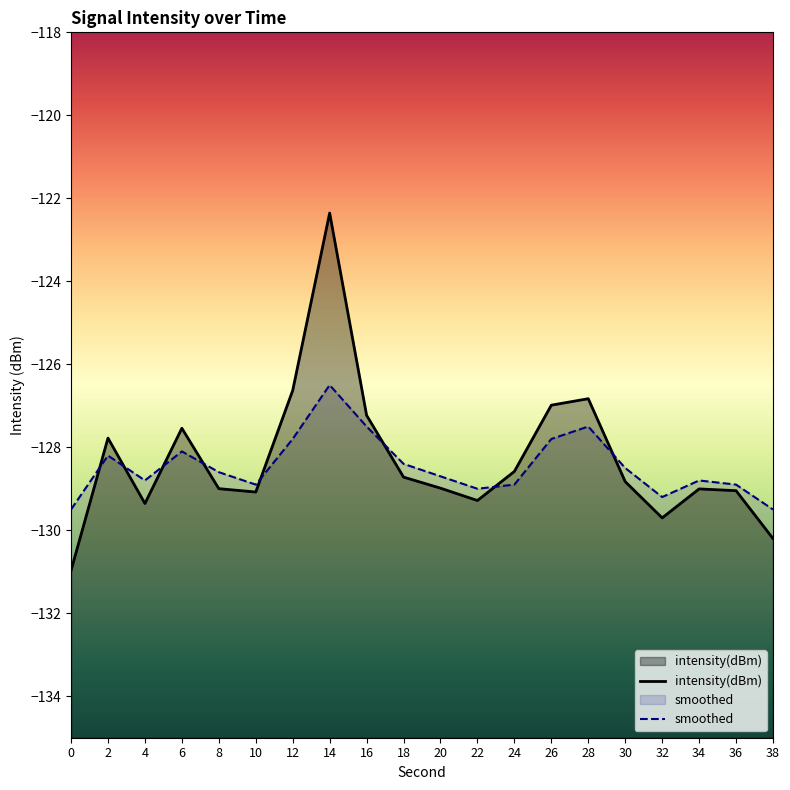

The value of smoothed at 4 is -75.6. True or false?

False